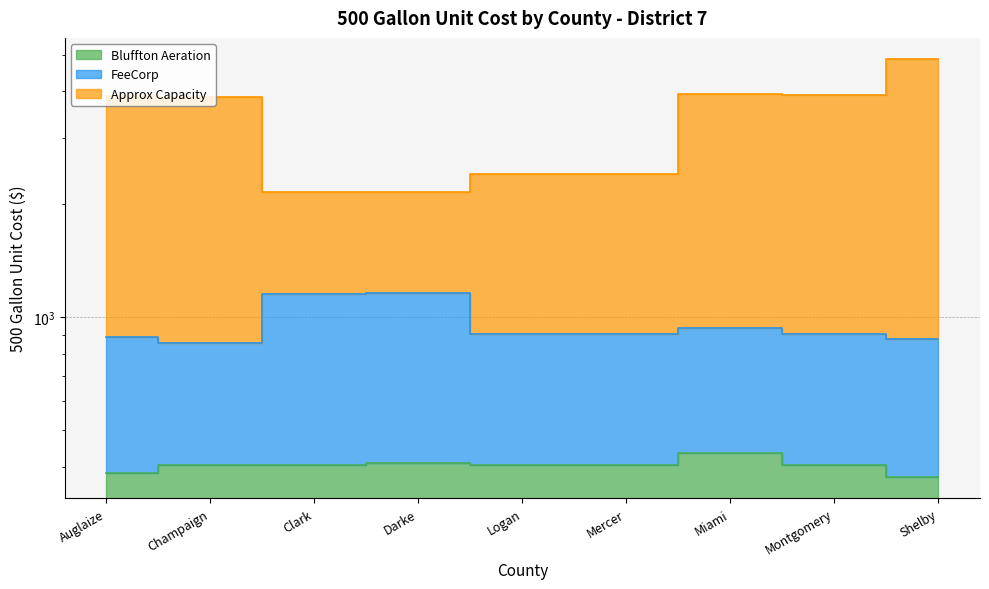

Count the number of data series in this chart.

3